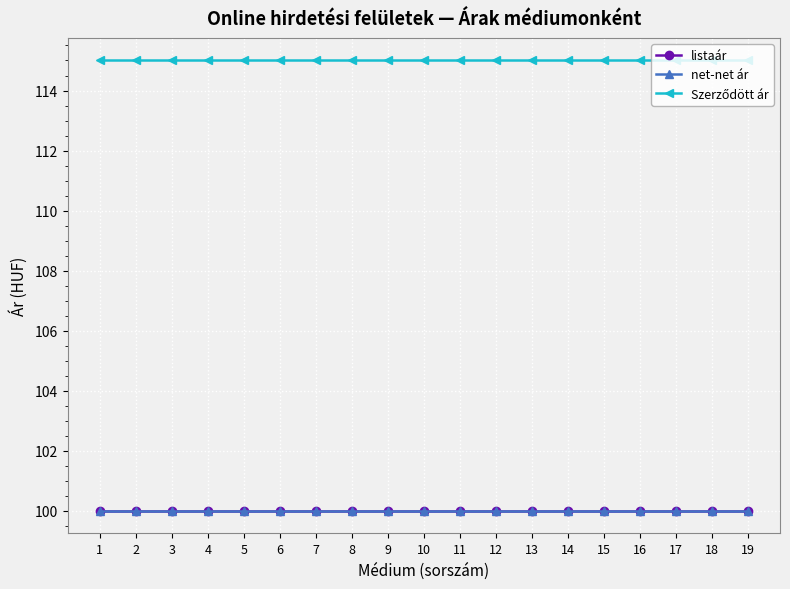

What is the total value across all series at 7?

315